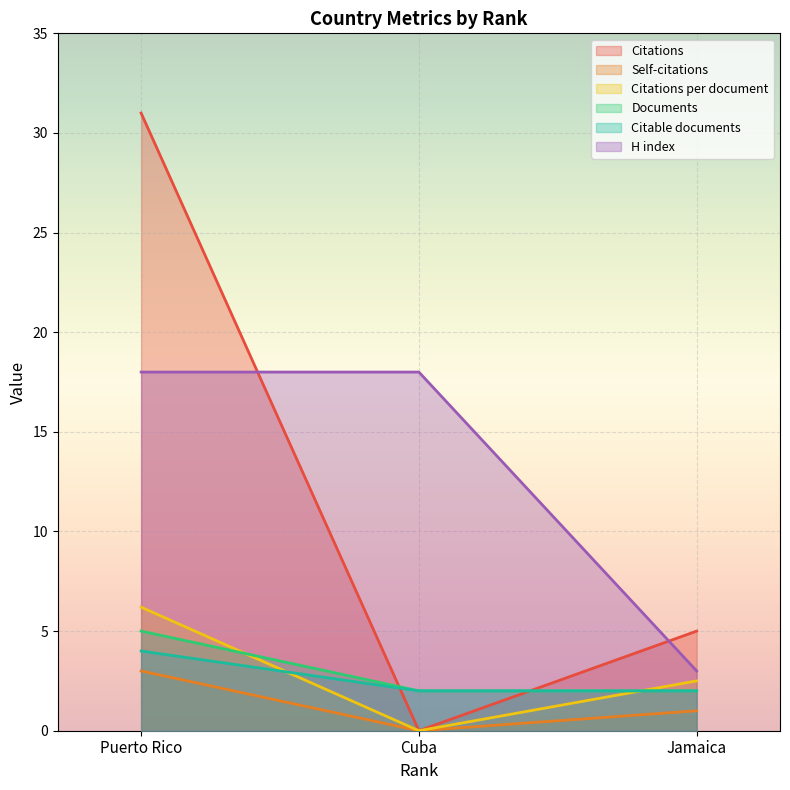

Does the chart display data point markers on the line(s)?

No